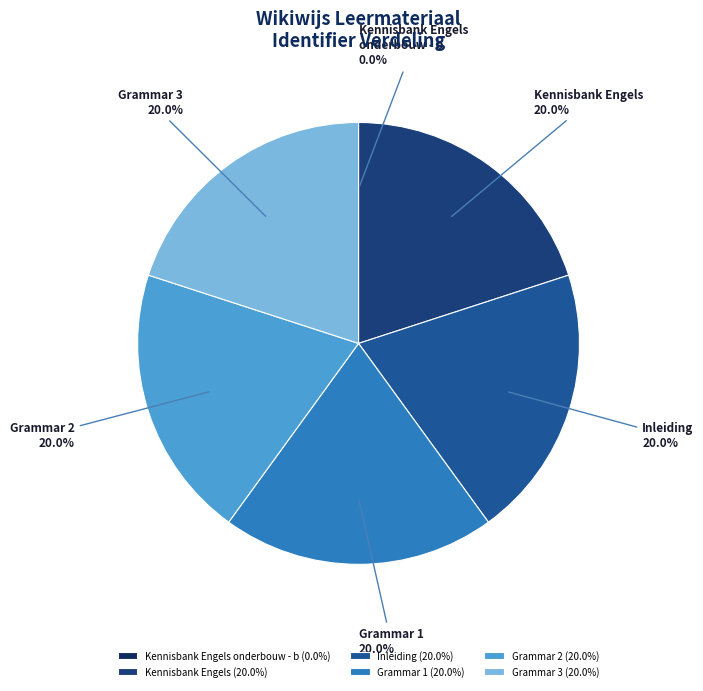

What percentage is NOT represented by Kennisbank Engels?

80.0%